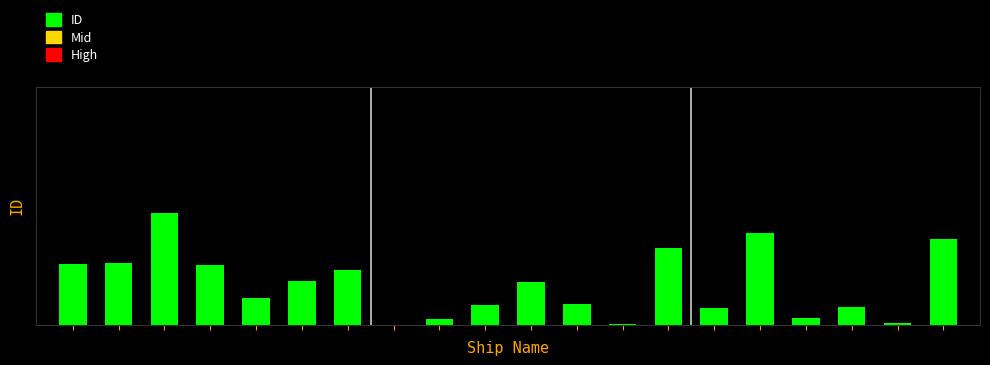

Reading left to right, what are all the values shown in this chart?

0=216.4	1=219.0	2=400.0	3=211.6	4=97.1	5=156.2	6=194.2	7=0.5	8=20.1	9=71.8	10=153.0	11=72.3	12=1.6	13=274.4	14=60.2	15=326.6	16=25.3	17=63.3	18=7.9	19=305.5